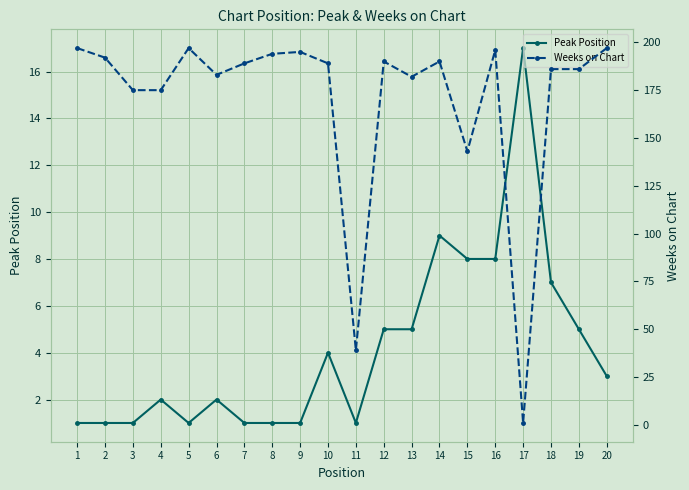

List the labels in order of Weeks on Chart value, largest first.

1, 5, 20, 16, 9, 8, 2, 12, 14, 7, 10, 18, 19, 6, 13, 3, 4, 15, 11, 17